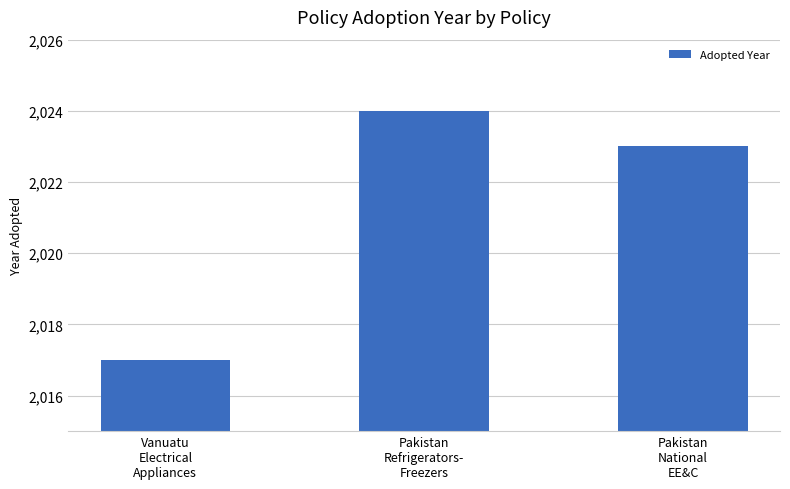

Between Pakistan
Refrigerators-
Freezers and Pakistan
National
EE&C, which is larger?

Pakistan
Refrigerators-
Freezers